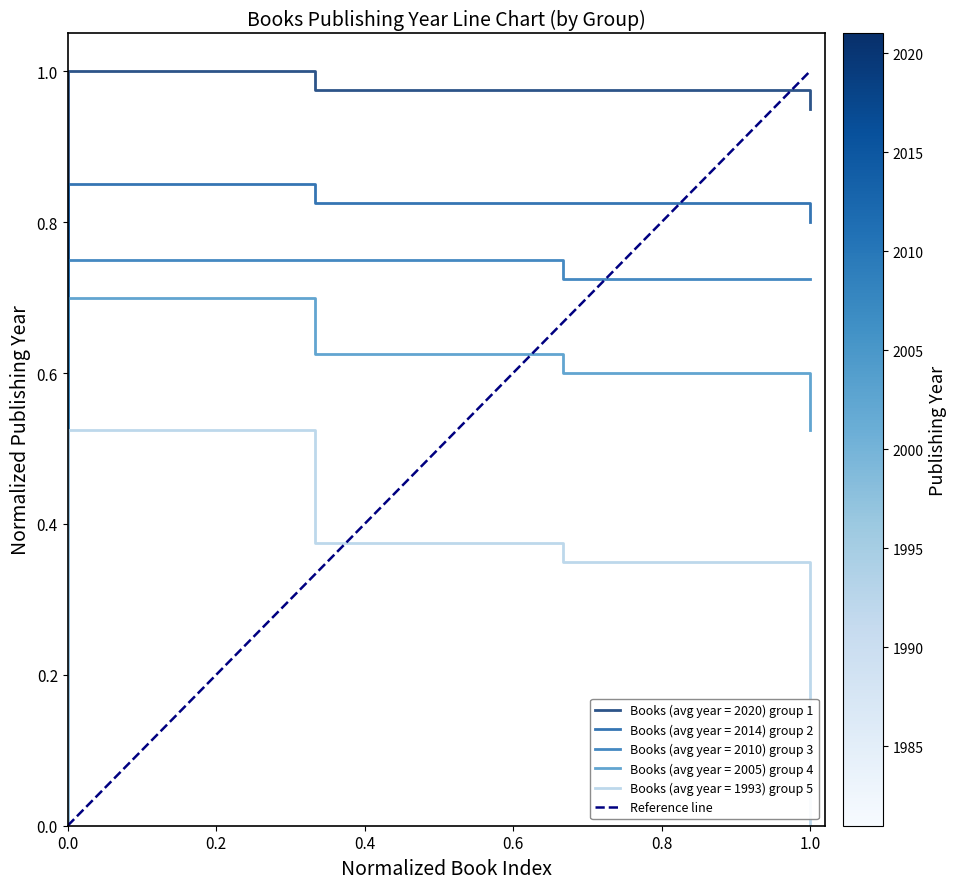

What is the maximum value shown in the chart?

1